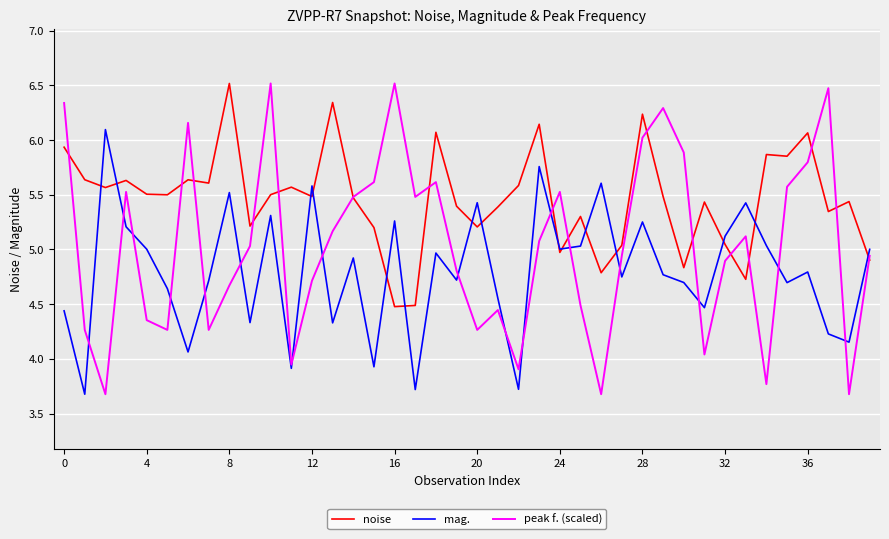

Which series has the widest spread of values?

peak f. (scaled)